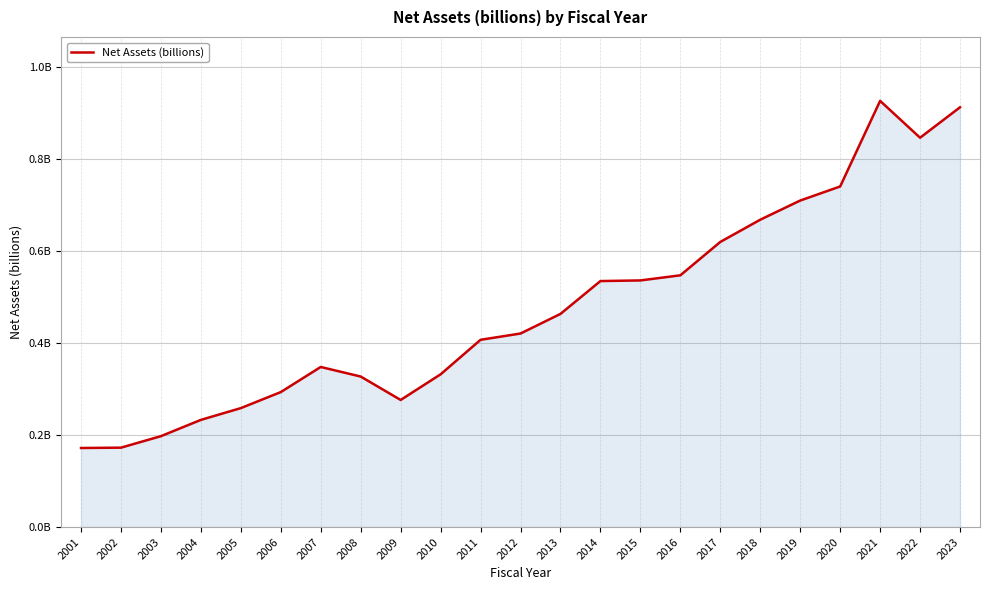

The chart shows a value of 0.3 at 2009. True or false?

True